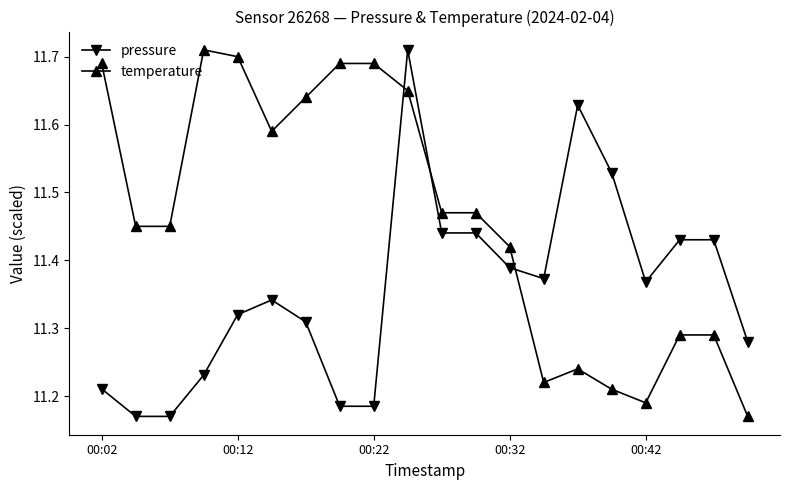

What is the difference between the second highest and second lowest values in the pressure series?

0.5